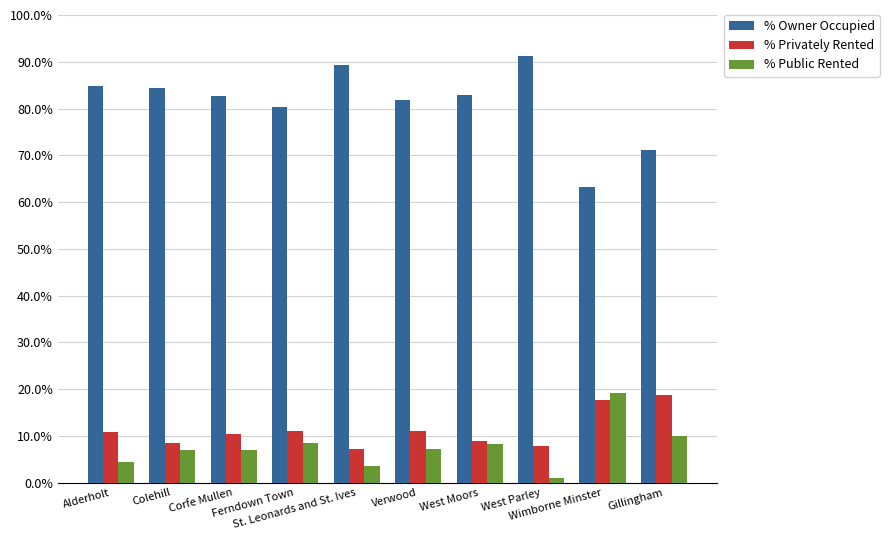

What is the maximum value shown in the chart?

91.2